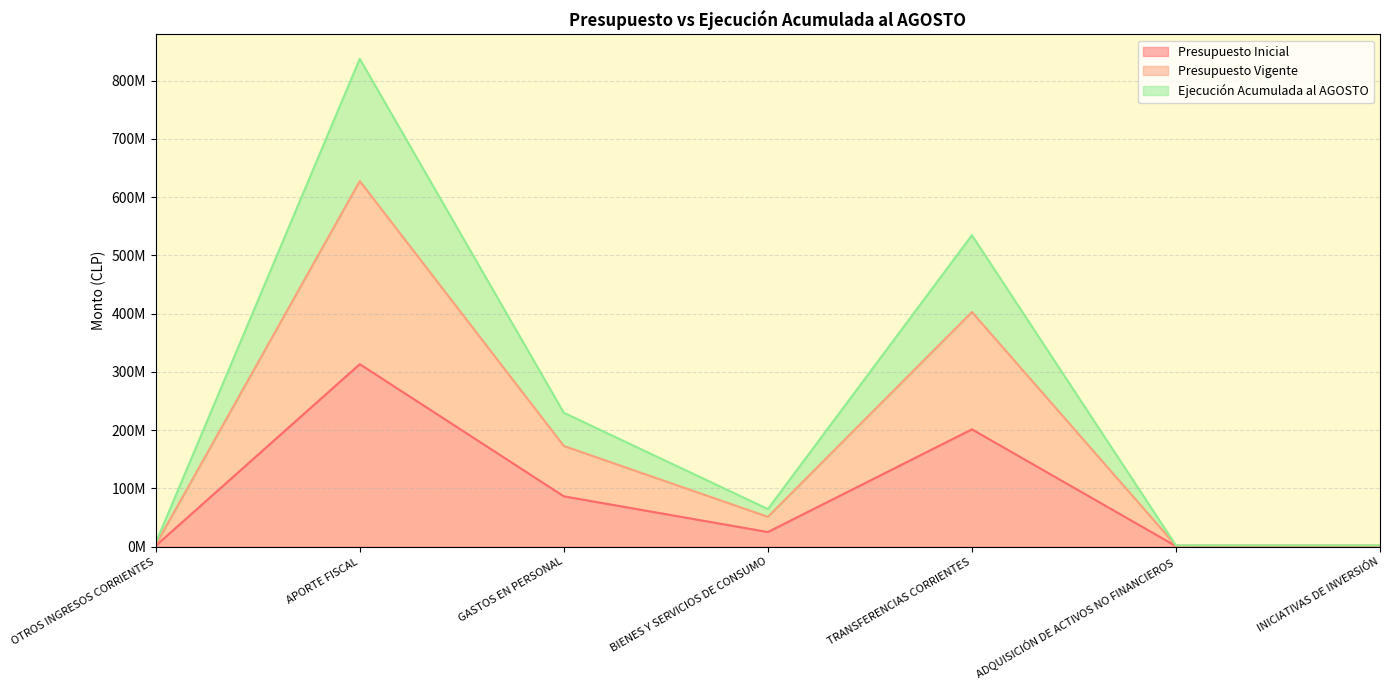

Does the chart display data point markers on the line(s)?

No